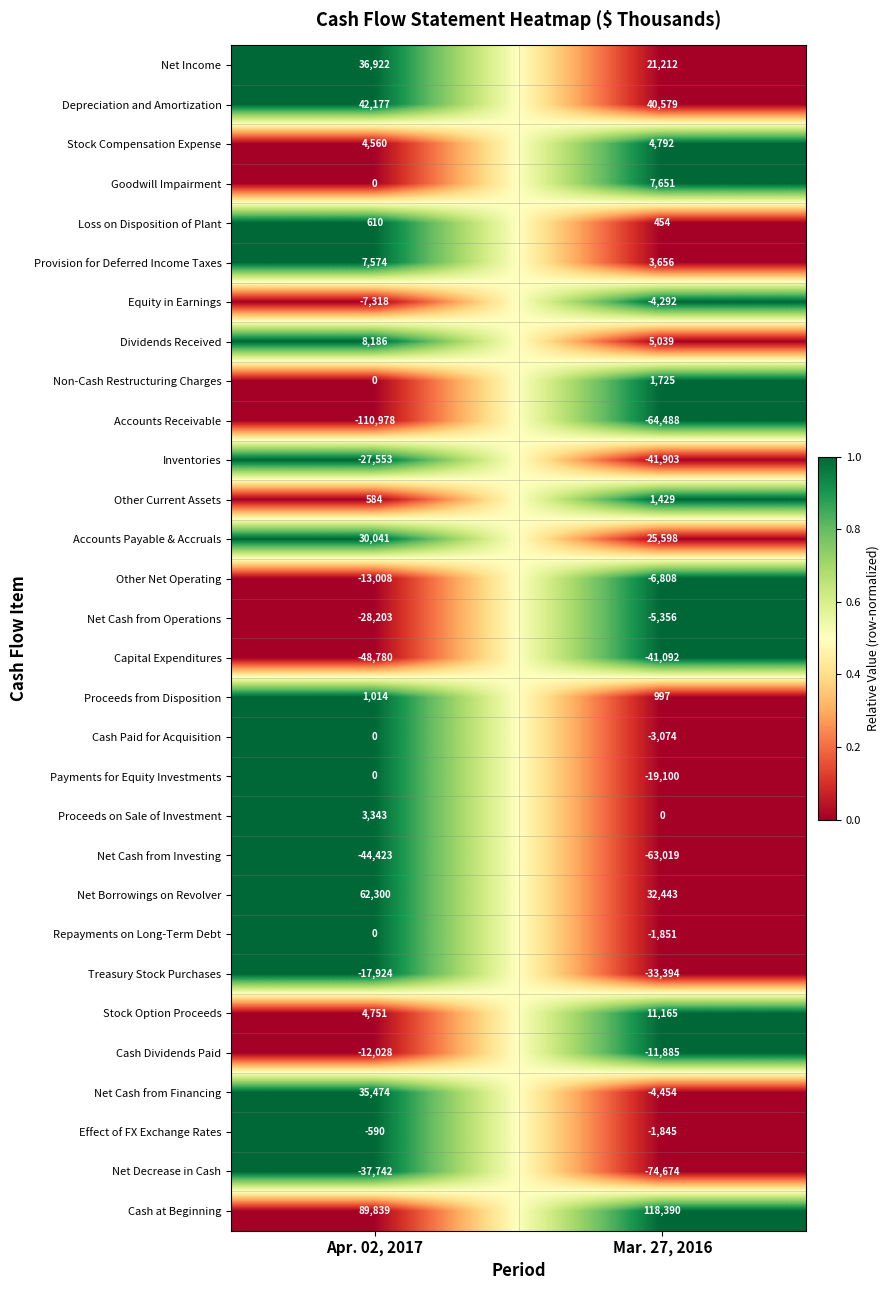

Which label corresponds to the largest value in the chart?

Mar. 27, 2016